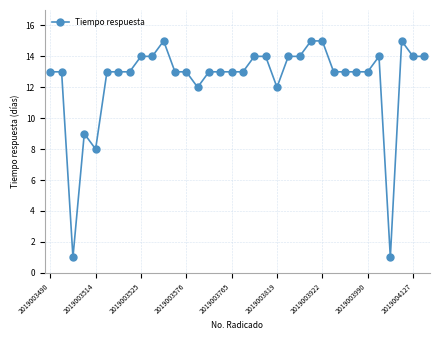

Count the number of data series in this chart.

1